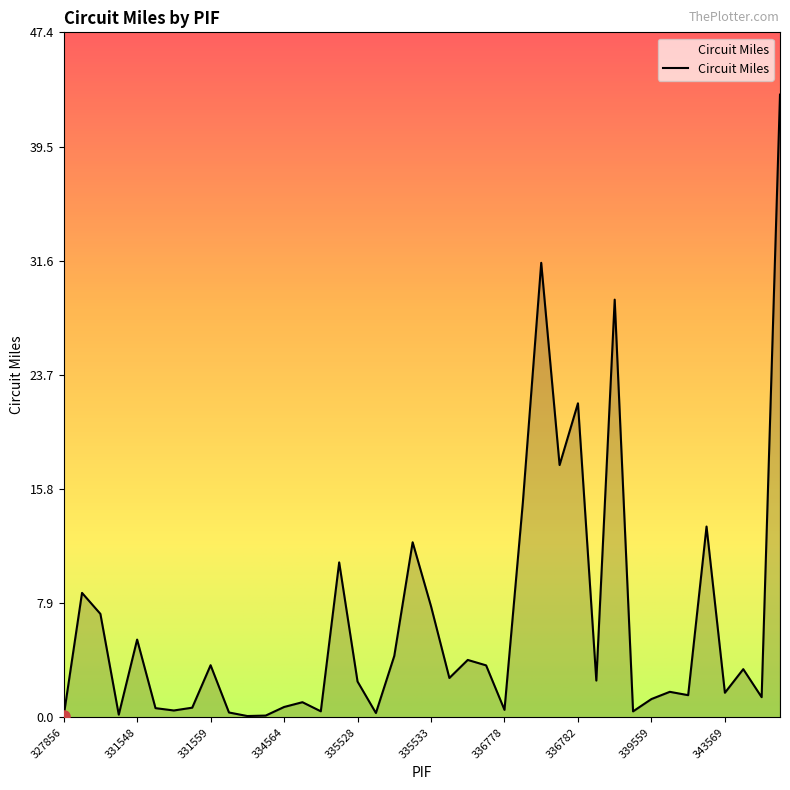

What is the maximum value shown in the chart?

43.1